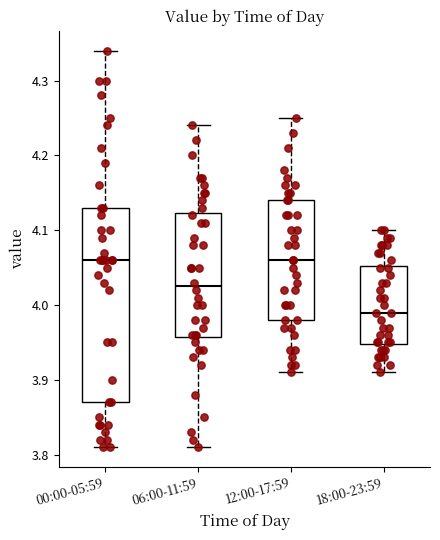

Where is the upper edge of the box for 00:00-05:59 on the y-axis? The values are not printed on the chart, so give them approximately, as read against the axis.

4.13